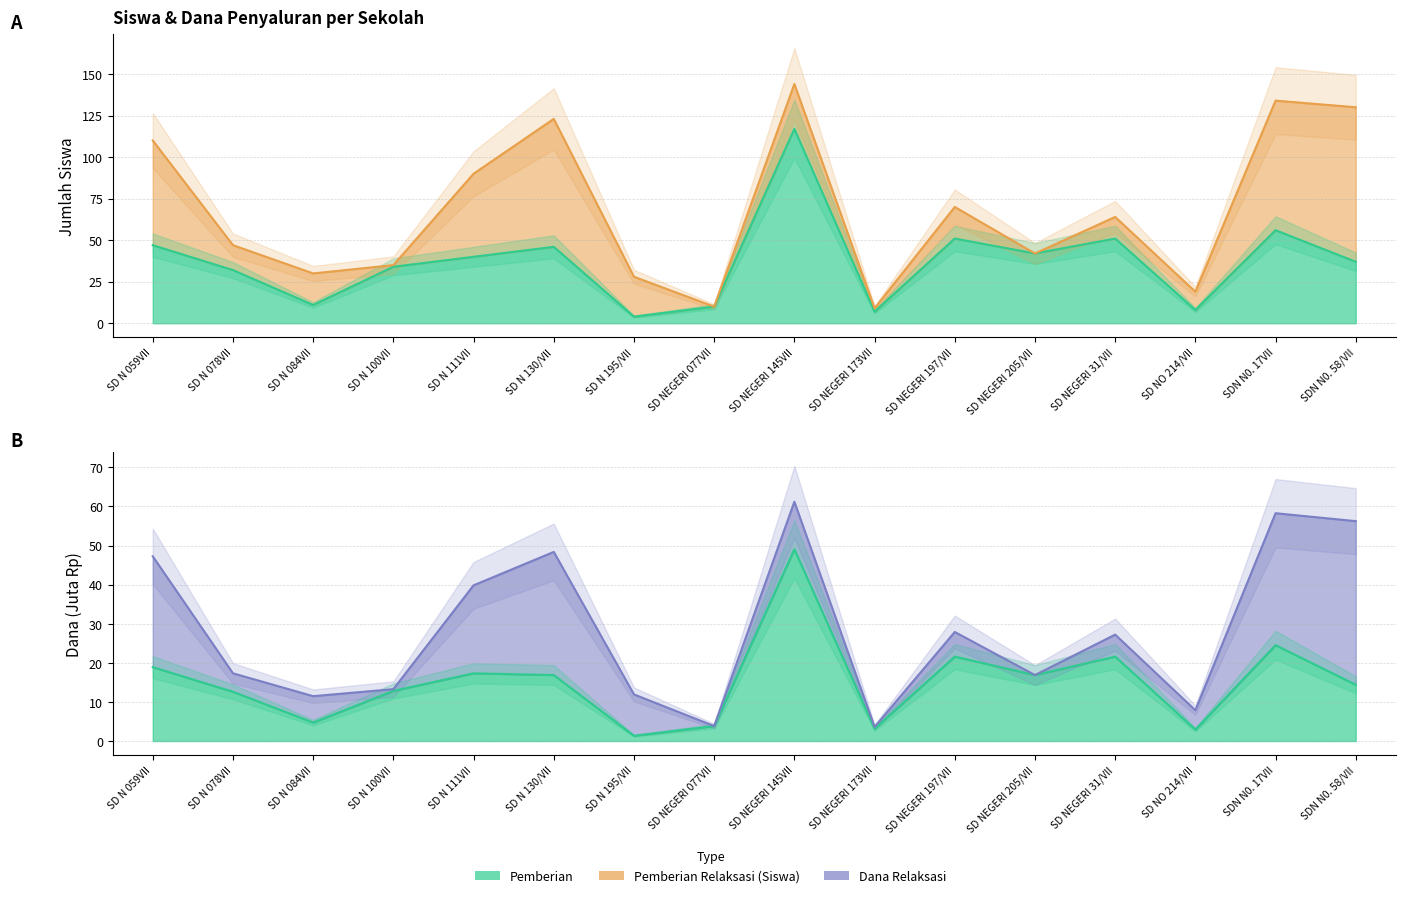

How many values in the Pemberian series are below 40?

8